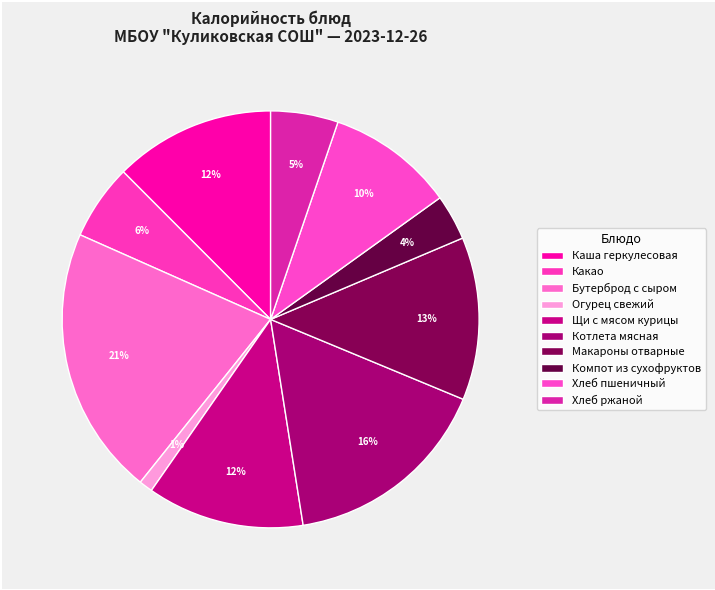

Which category has the smallest portion of the pie?

Огурец свежий